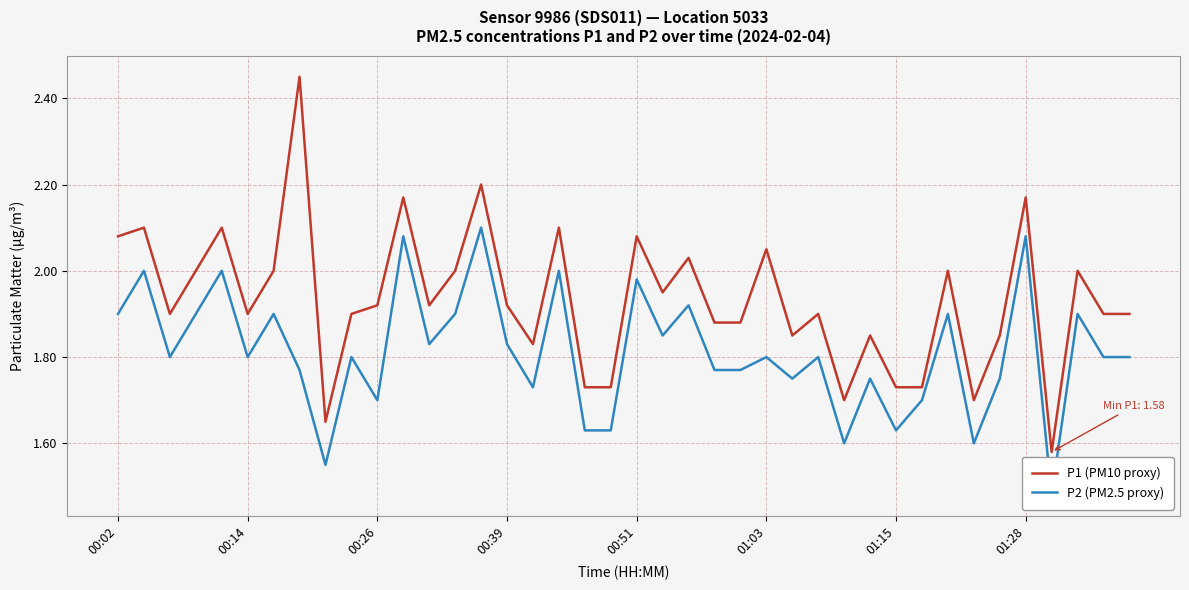

Which series has the largest total across all categories?

P1 (PM10 proxy)